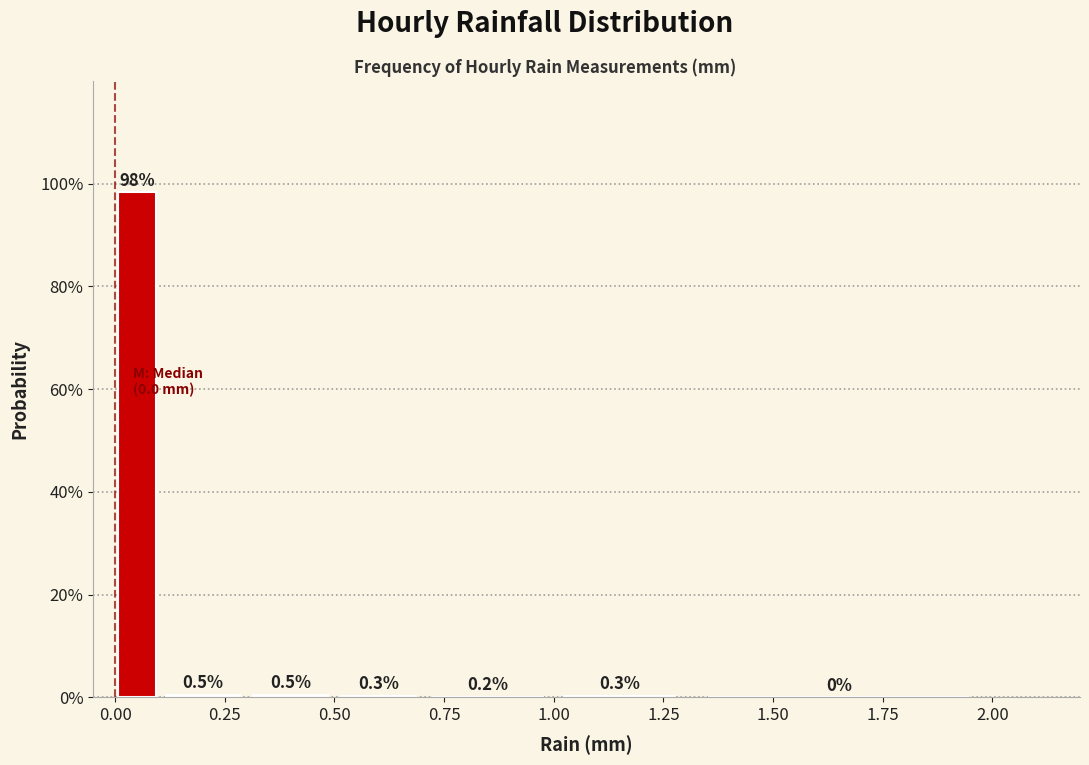

Read against the x-axis, roughly where is the centre of the tallest bar?

0.05